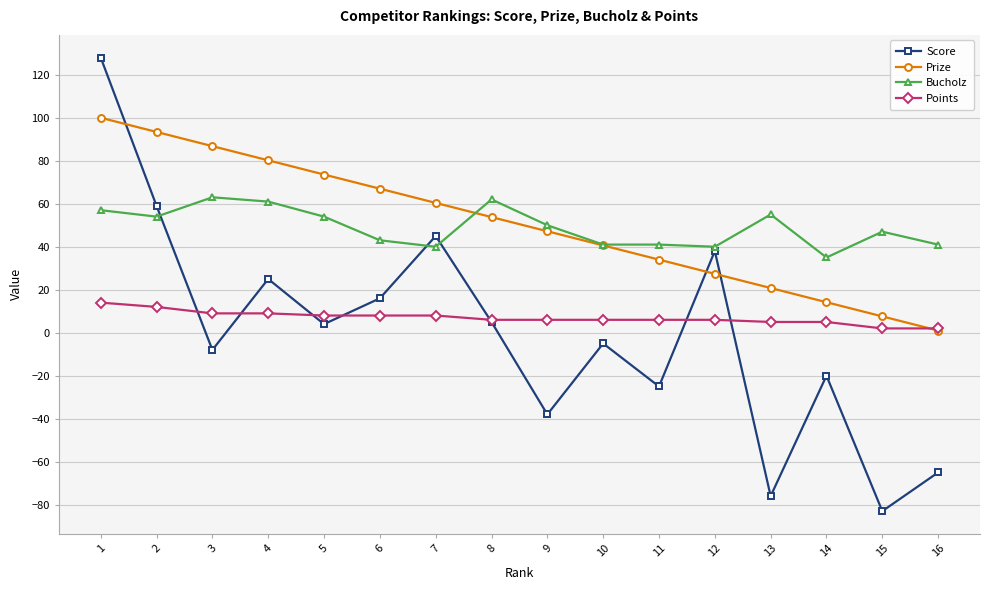

What are all the series names shown in the legend?

Score, Prize, Bucholz, Points